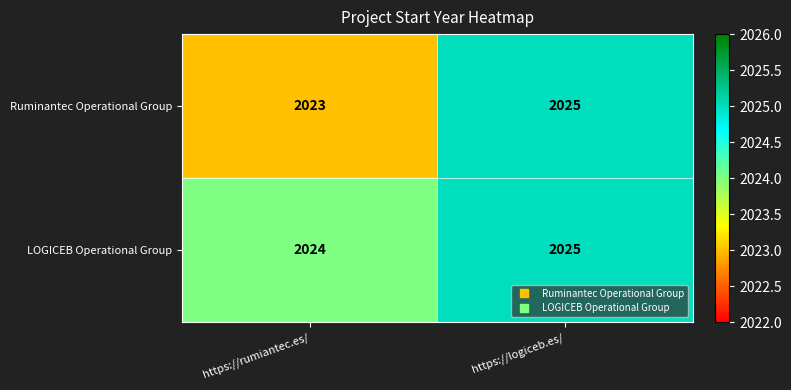

What is the approximate value of LOGICEB Operational Group at https://rumiantec.es/?

2024